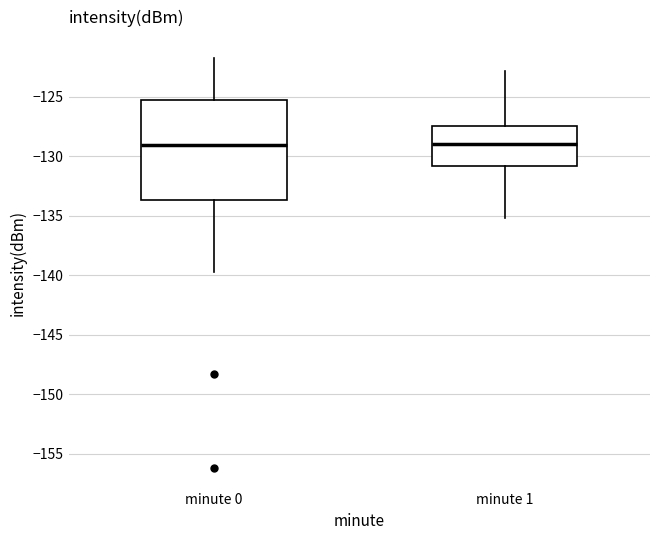

Reading left to right, read every box against the y-axis: the position of its median line, the range the box covers, and the ends of its whiskers. The values are not printed on the chart, so give them approximately, as read against the axis.

minute 0: median -129.0, box -133.5 to -125.5, whiskers -140.0 to -121.5
minute 1: median -129.0, box -131.0 to -127.5, whiskers -135.0 to -123.0